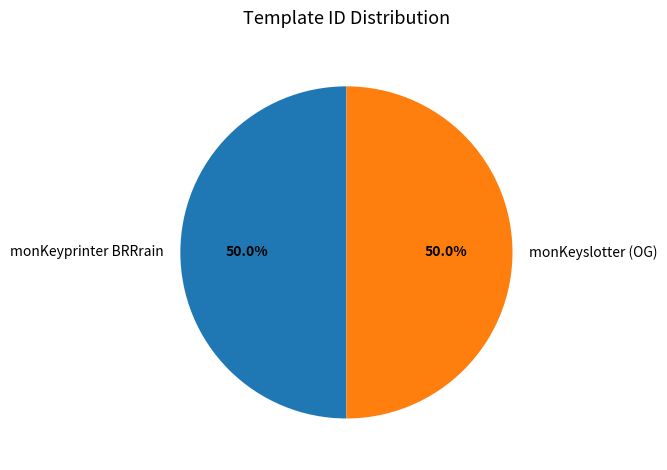

Approximately how many times larger is the value at monKeyprinter BRRrain compared to monKeyslotter (OG)?

1.0